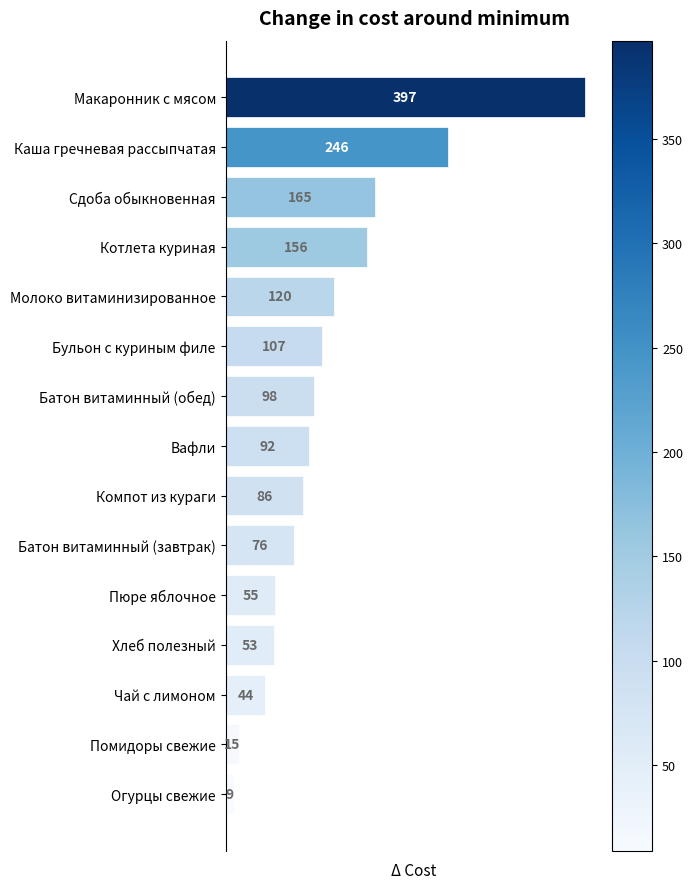

What is the sum of all values?

1719